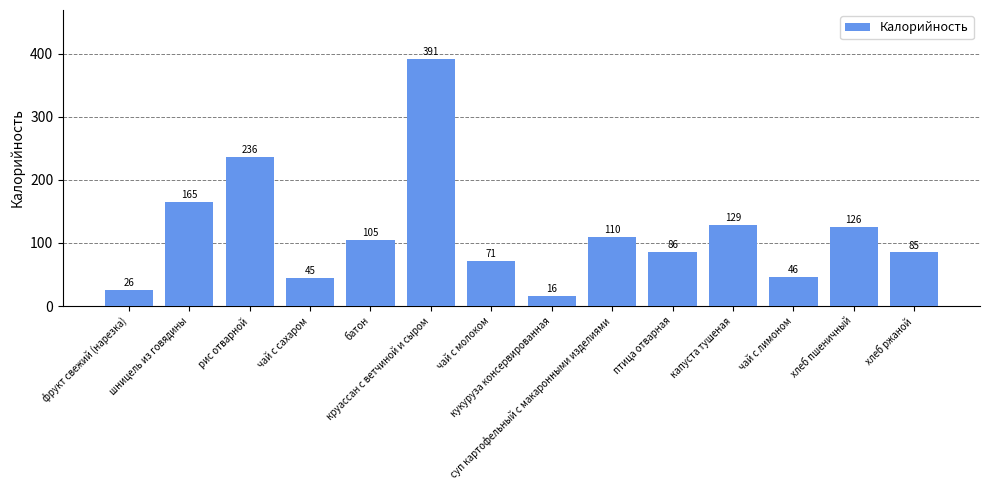

What is the maximum value shown in the chart?

391